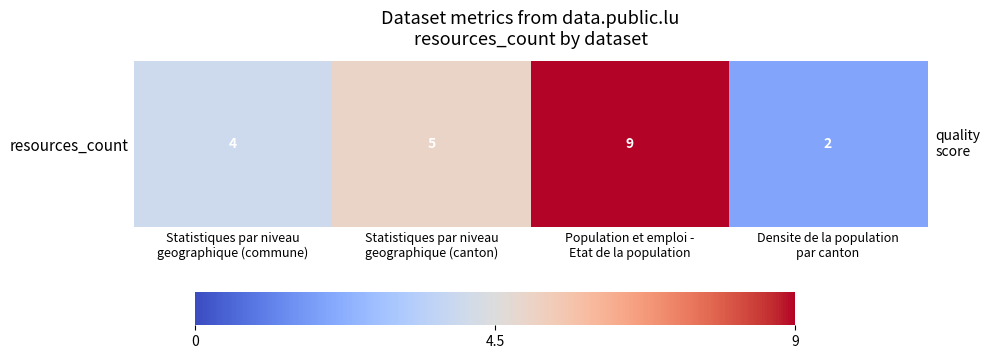

Rank the categories by value from highest to lowest.

Population et emploi -
Etat de la population, Statistiques par niveau
geographique (canton), Statistiques par niveau
geographique (commune), Densite de la population
par canton